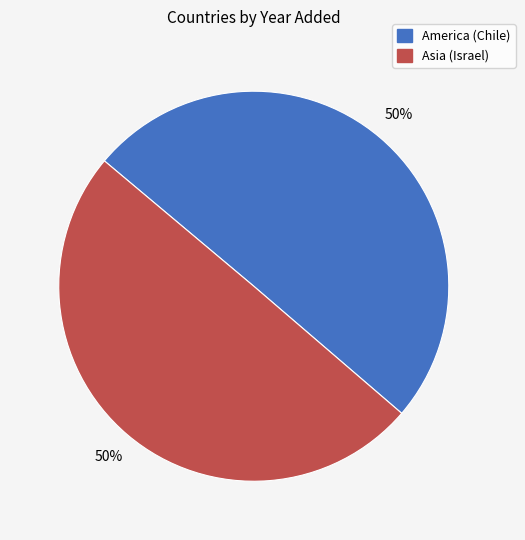

To the nearest percent, what portion does America (Chile) represent?

50%